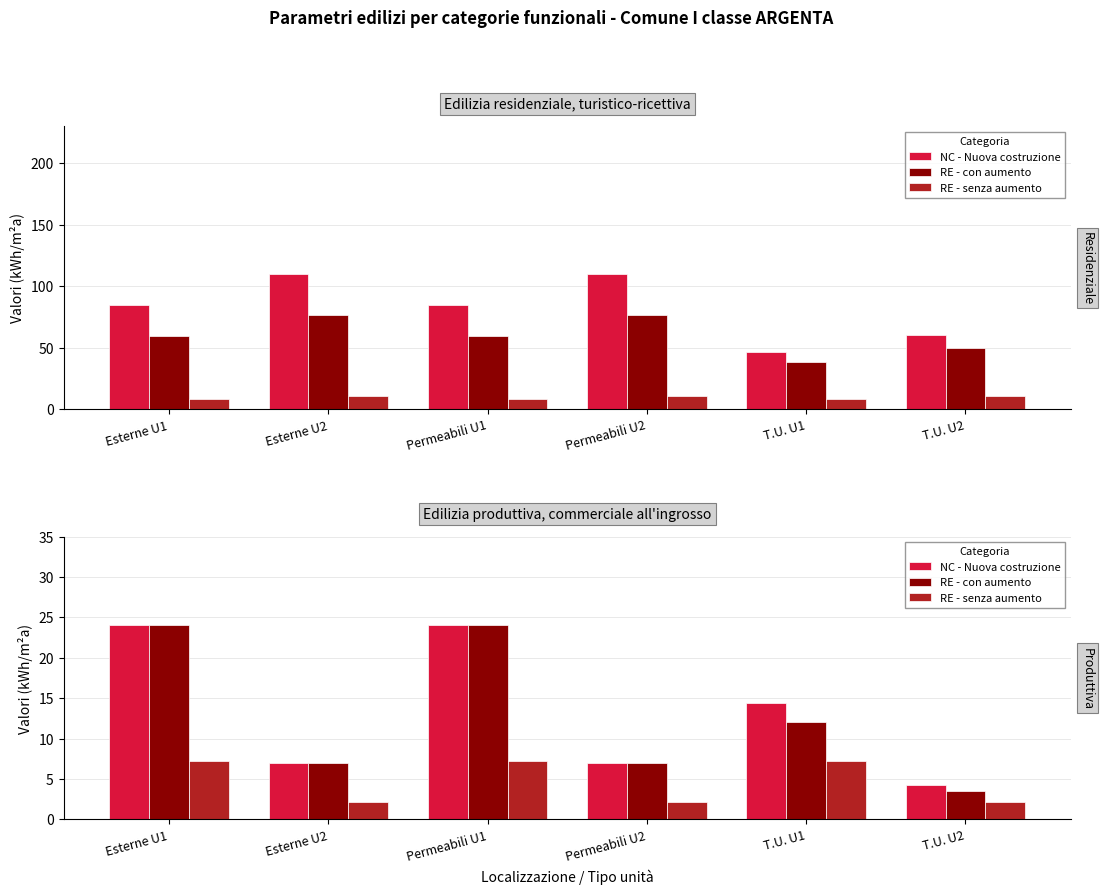

What is the difference between the maximum and minimum values in the RE - senza aumento series?

5.1